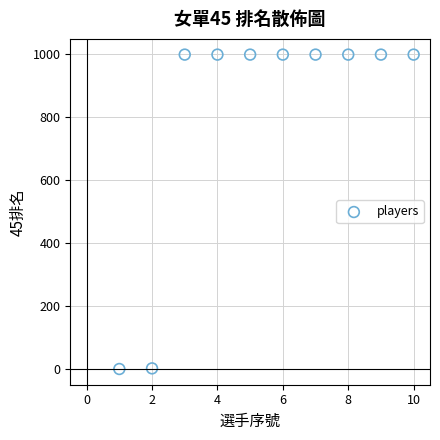

What is the range of Y values (max minus min)?

998